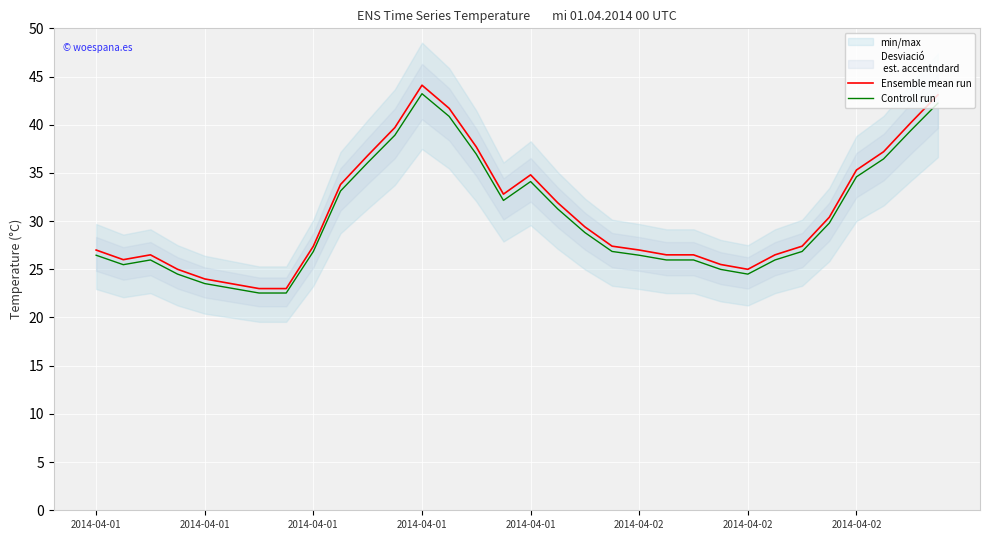

In Ensemble mean run, how many points are higher than both neighbors (excluding endpoints)?

3